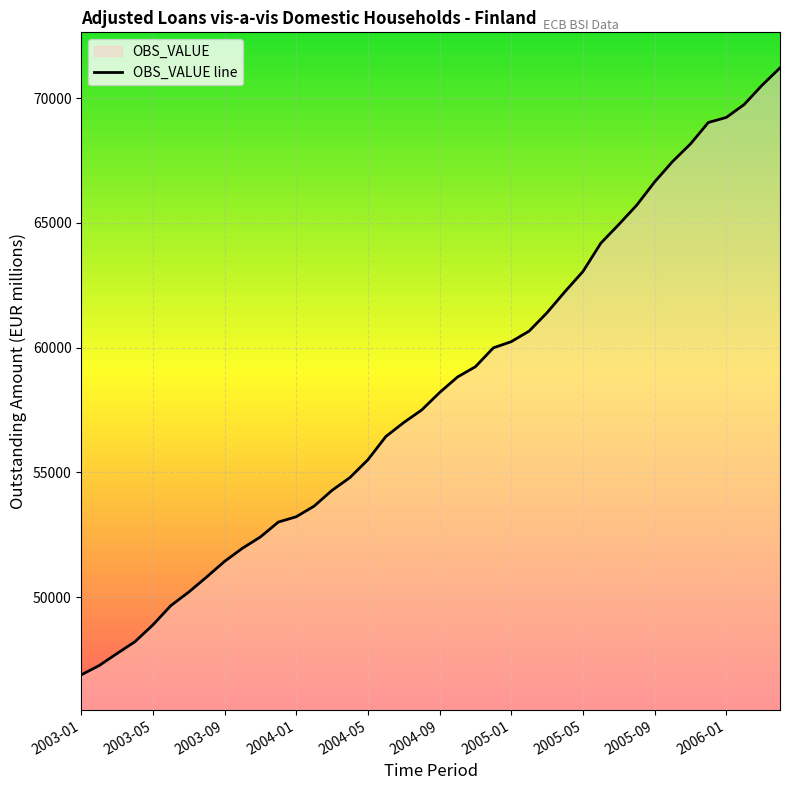

What is the average value?

58291